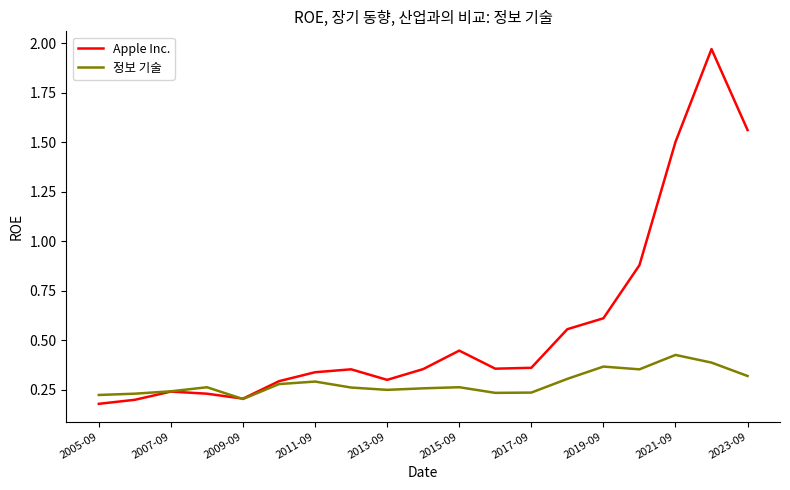

Which series has the largest total across all categories?

Apple Inc.